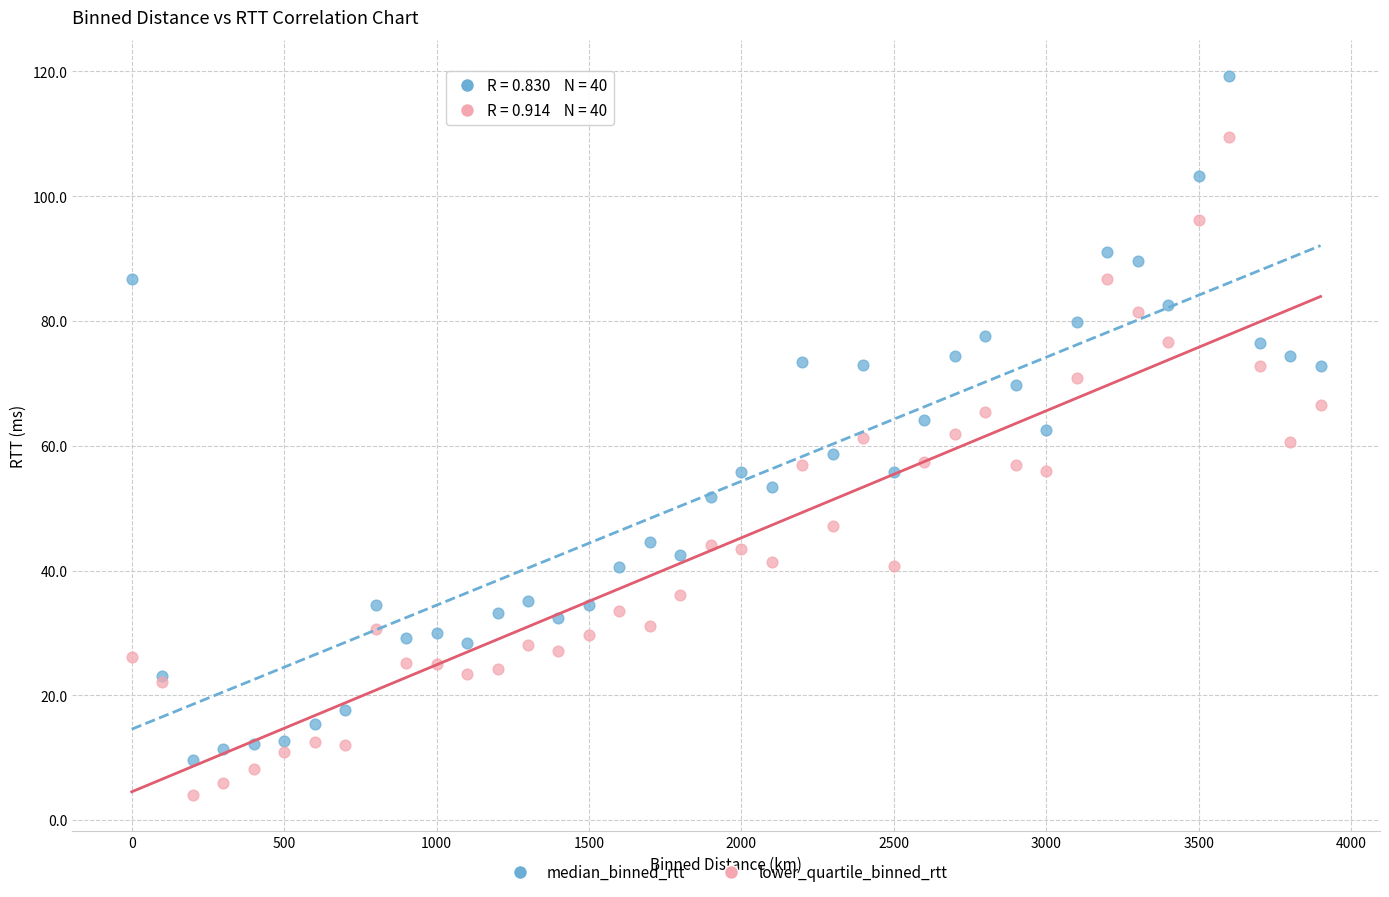

Which series has the largest Y range (max minus min)?

median_binned_rtt